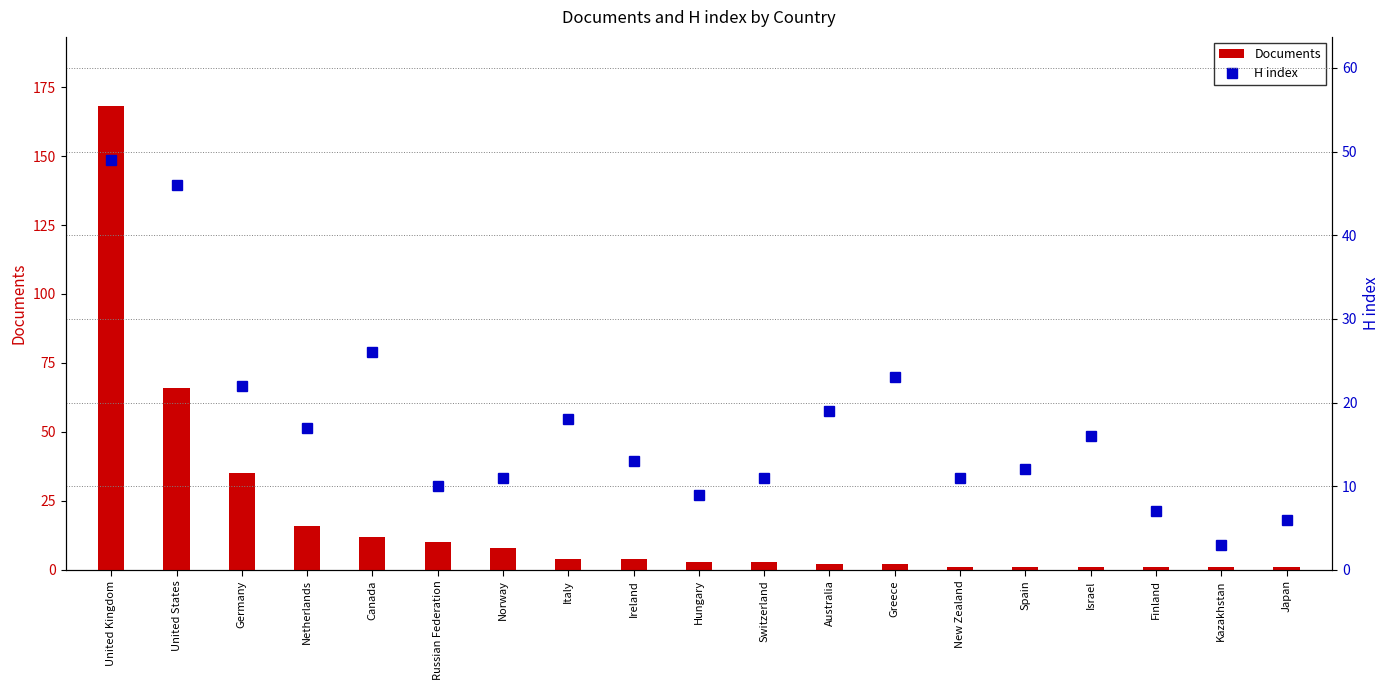

How many data points in Documents are above 3?

9